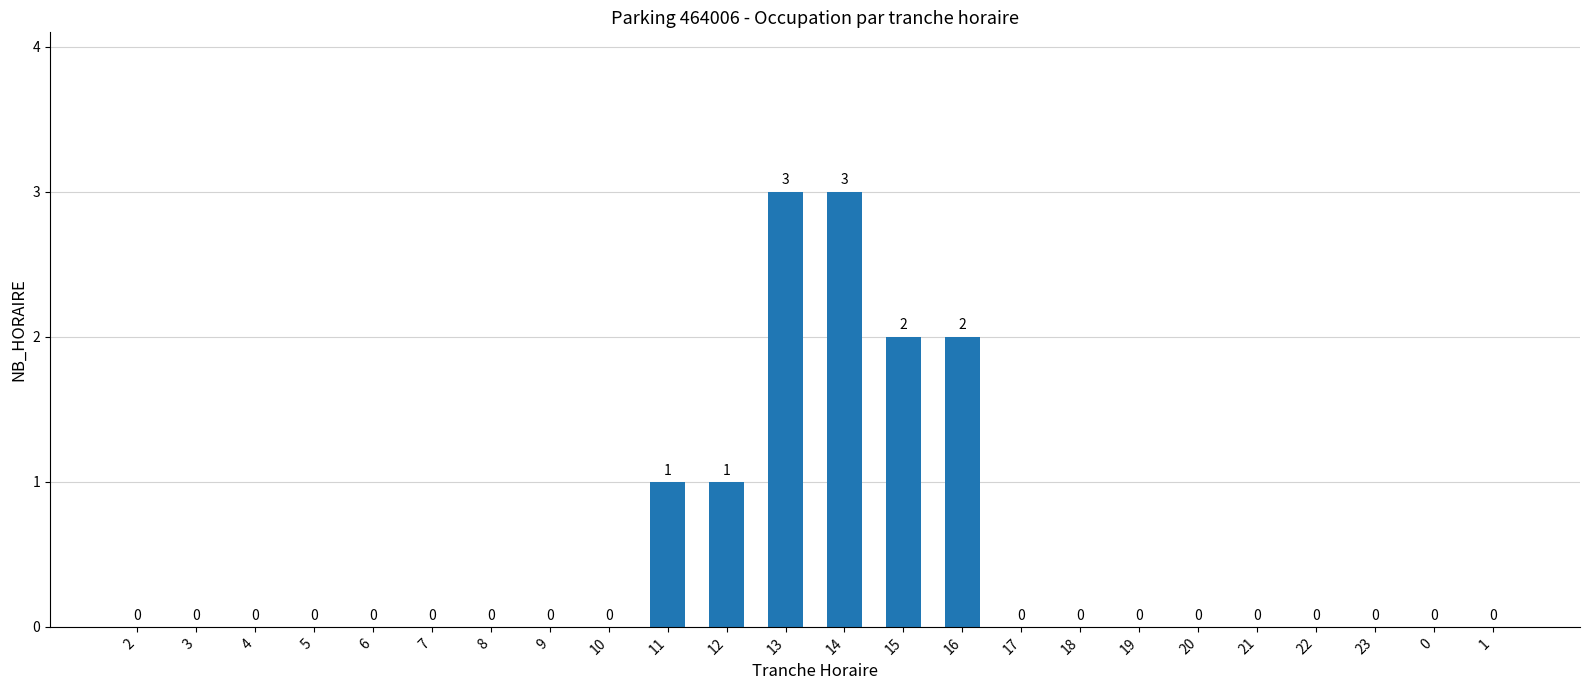

The value at 22 is -1. True or false?

False